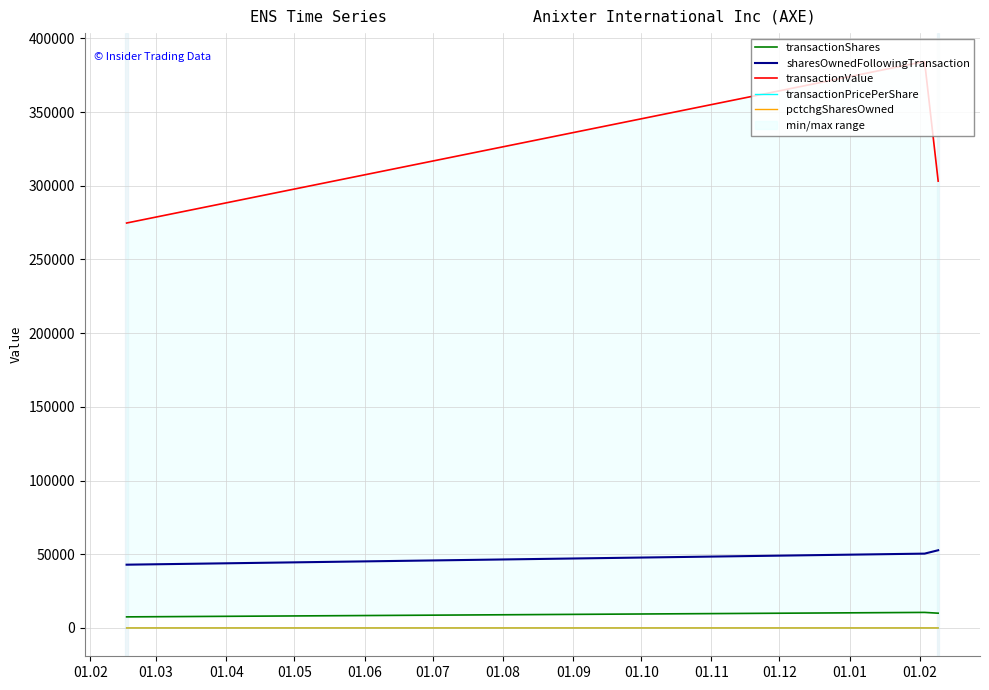

How many data points in transactionShares are less than 10000?

1